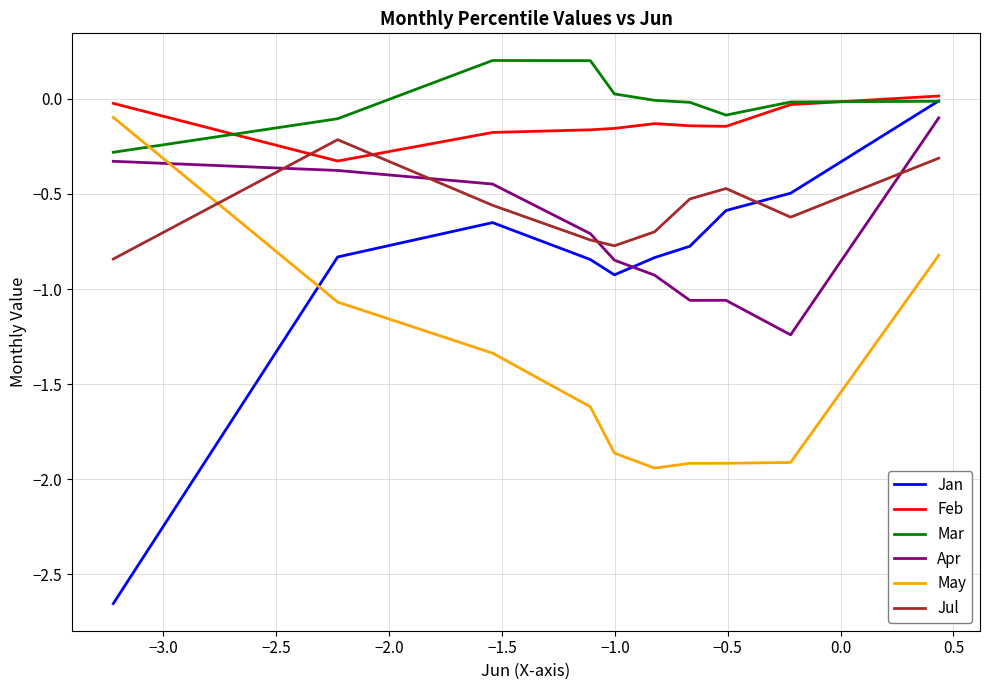

How many lines are shown in the chart?

6